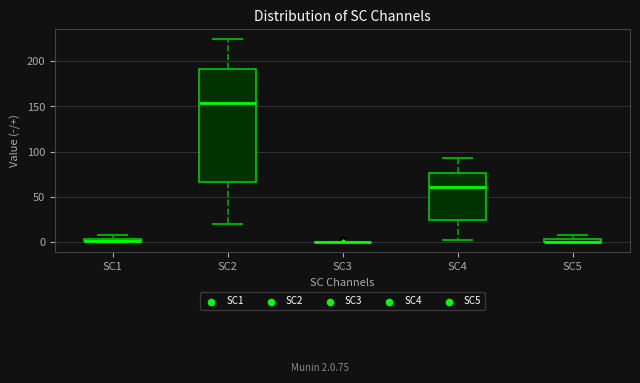

Comparing the boxes themselves (not the whiskers), which one is the tallest?

SC2